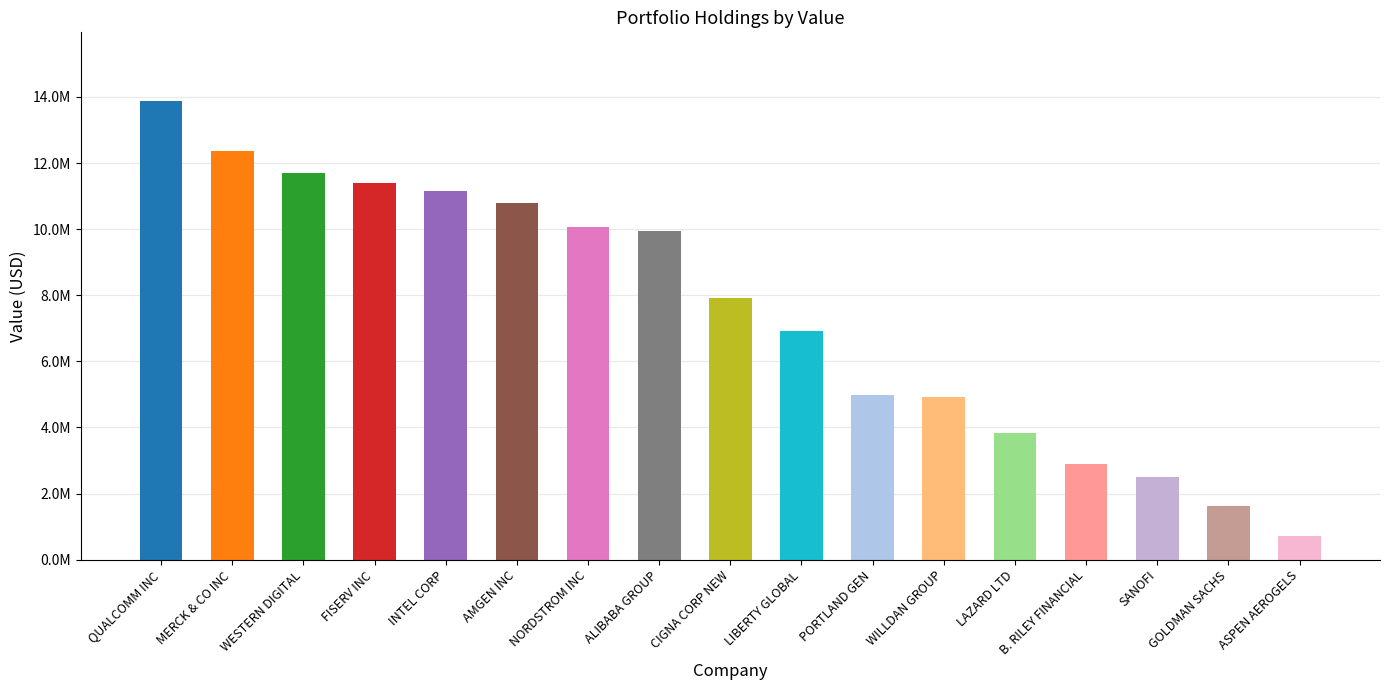

What is the minimum value shown in the chart?

723000